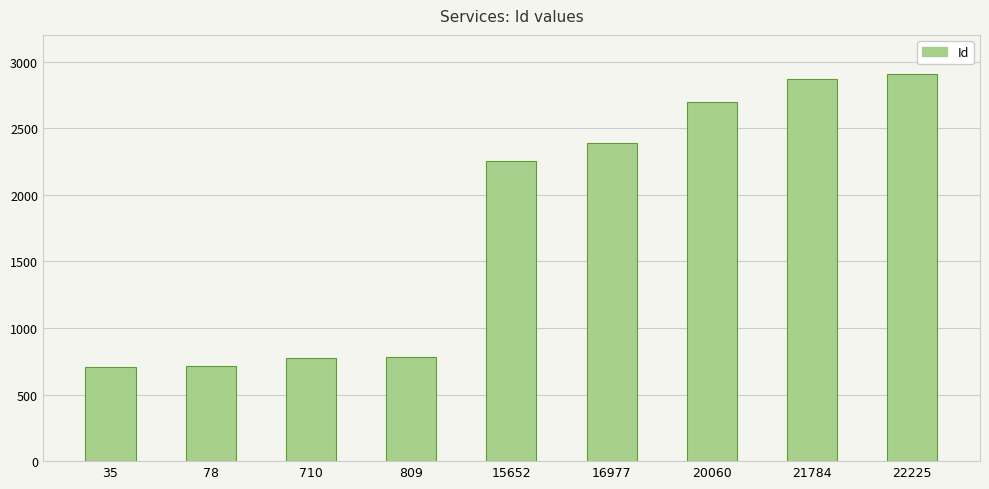

What is the sum of the values at 78 and 35?

1418